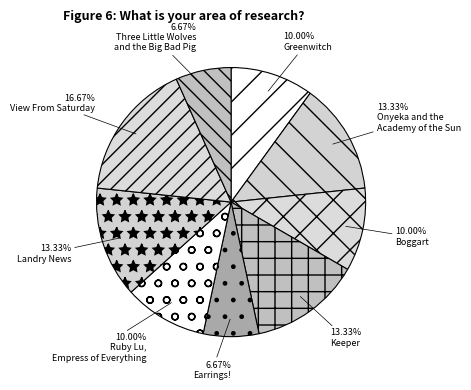

Is there a majority slice in this chart?

No